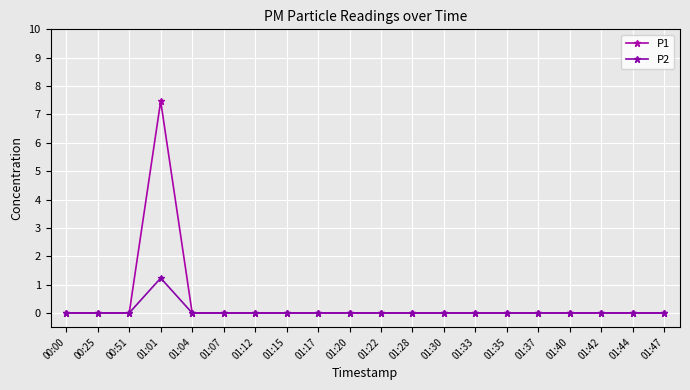

Count the number of categories in the chart.

20